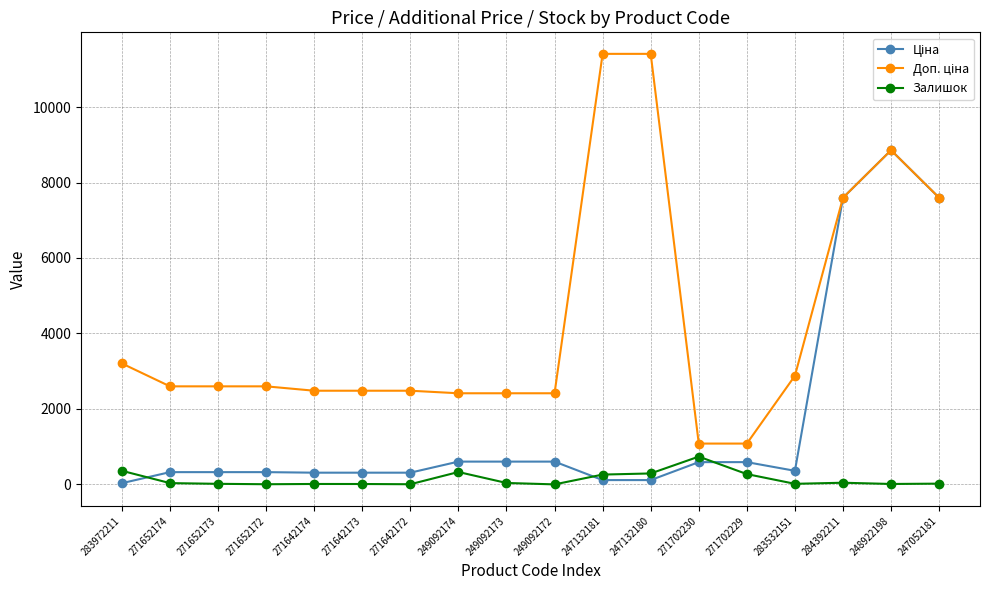

Is this an area chart (filled region under the line)?

No